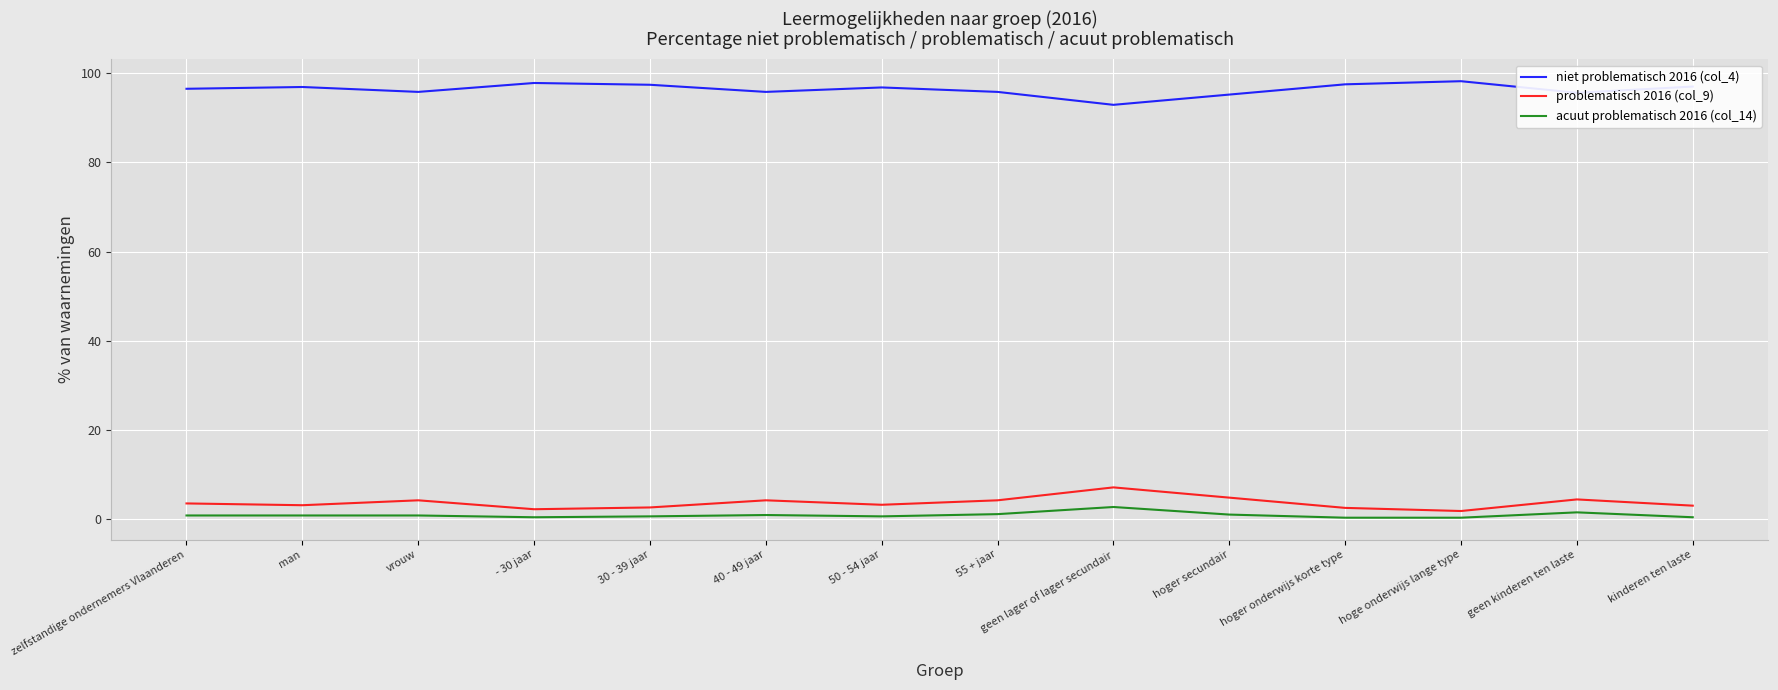

List the series in order of their peak value, lowest first.

acuut problematisch 2016 (col_14), problematisch 2016 (col_9), niet problematisch 2016 (col_4)